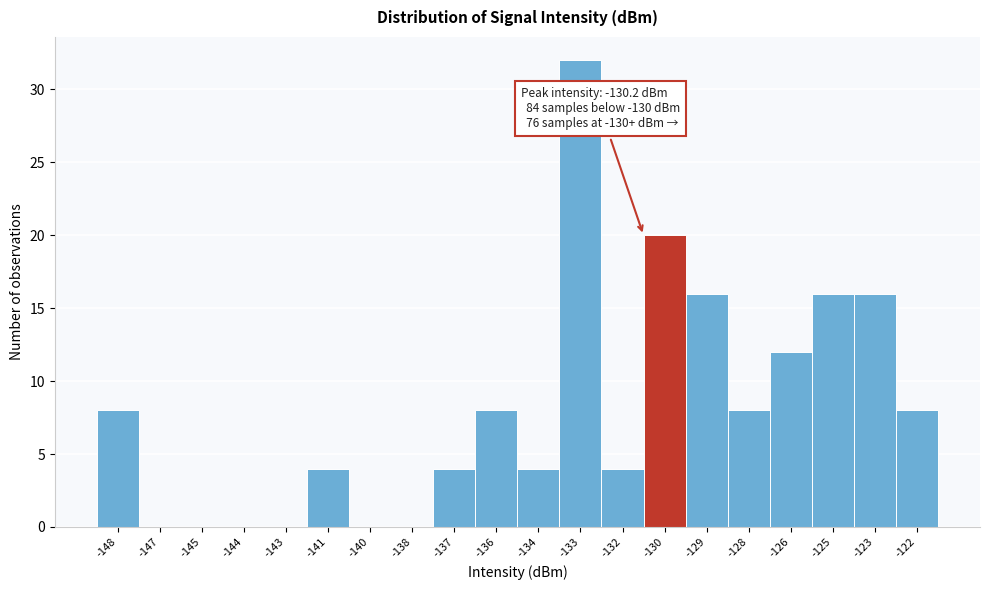

Reading left to right, what are all the values shown in this chart?

-148=8	-147=0	-145=0	-144=0	-143=0	-141=4	-140=0	-138=0	-137=4	-136=8	-134=4	-133=32	-132=4	-130=20	-129=16	-128=8	-126=12	-125=16	-123=16	-122=8